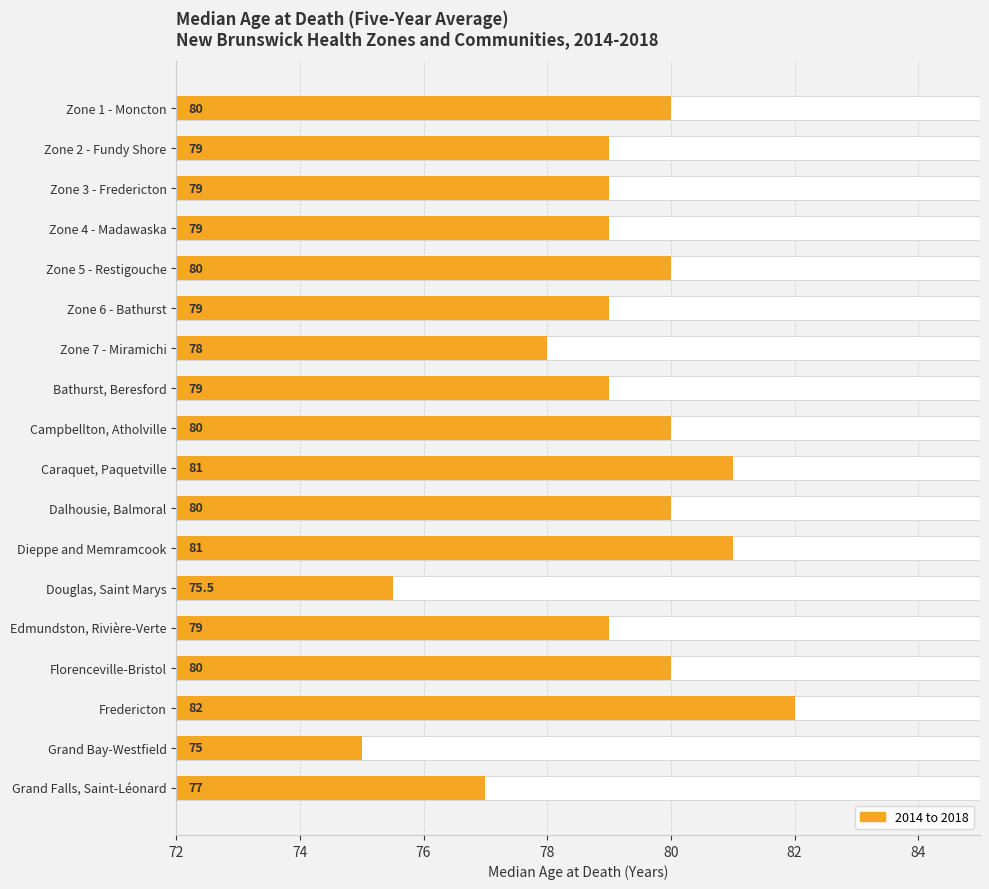

True or false: the data shows 3.7 at Edmundston, Rivière-Verte.

False